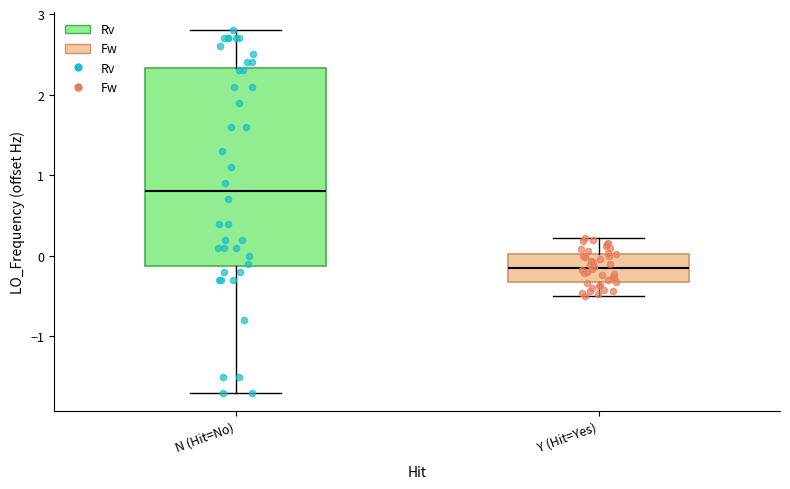

Reading left to right, read every box against the y-axis: the position of its median line, the range the box covers, and the ends of its whiskers. The values are not printed on the chart, so give them approximately, as read against the axis.

N (Hit=No): median 0.8, box -0.1 to 2.3, whiskers -1.7 to 2.8
Y (Hit=Yes): median -0.2, box -0.3 to 0.0, whiskers -0.5 to 0.2